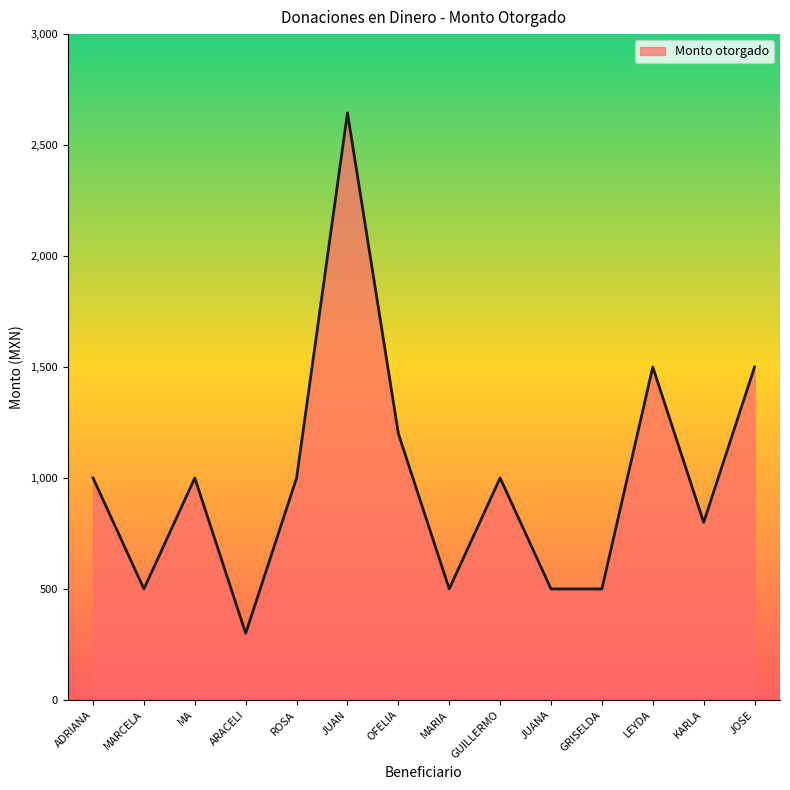

Is it true that the value at JUAN is 4538?

False